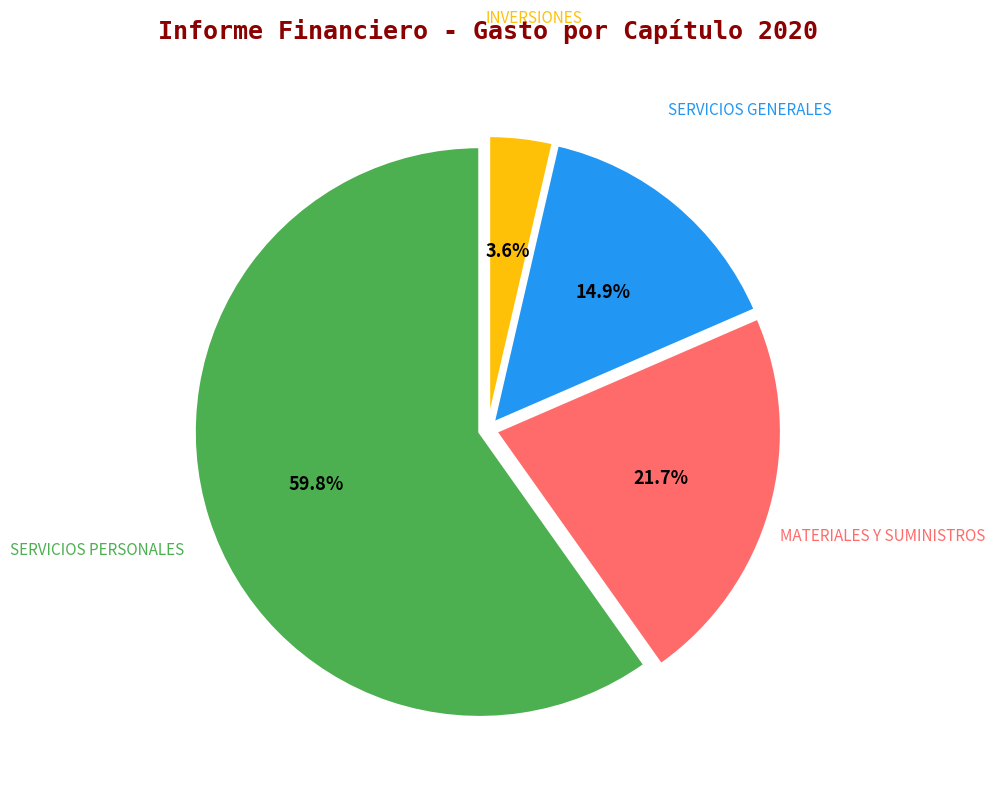

To the nearest percent, what is the difference between the SERVICIOS GENERALES and INVERSIONES slice percentages?

11%